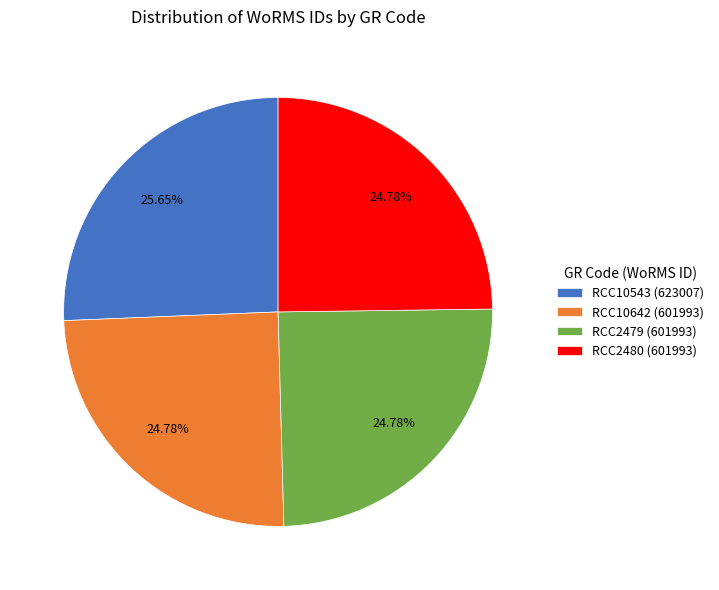

Is it true that RCC10543 is 26% of the pie?

True